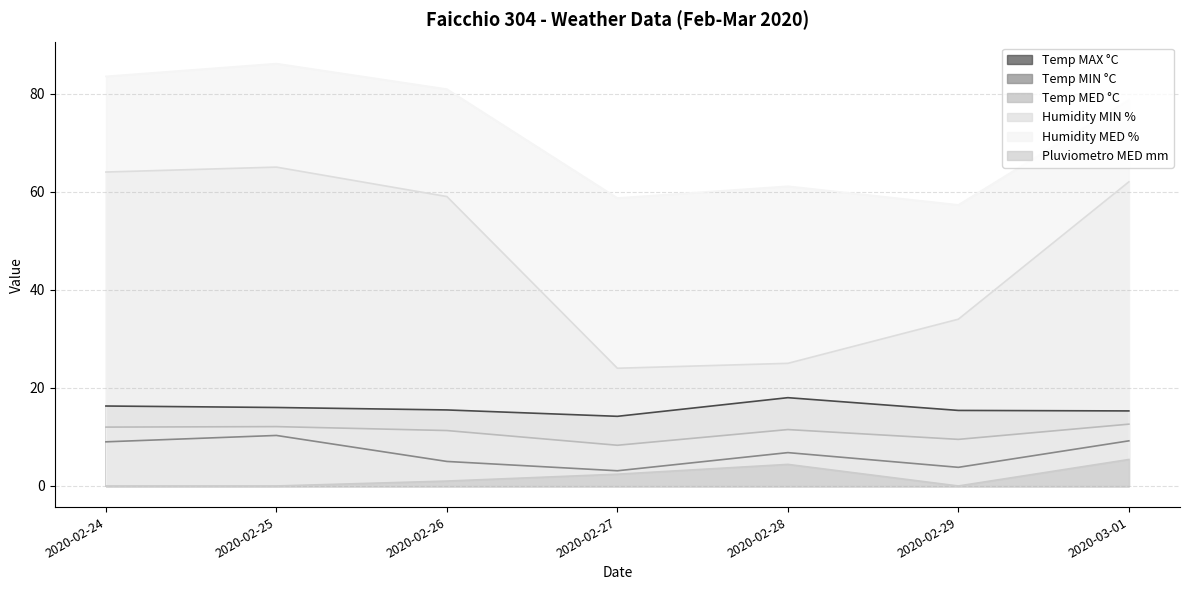

Is the value of Pluviometro MED mm at 2020-02-29 greater than the value of Humidity MED % at 2020-02-25?

No